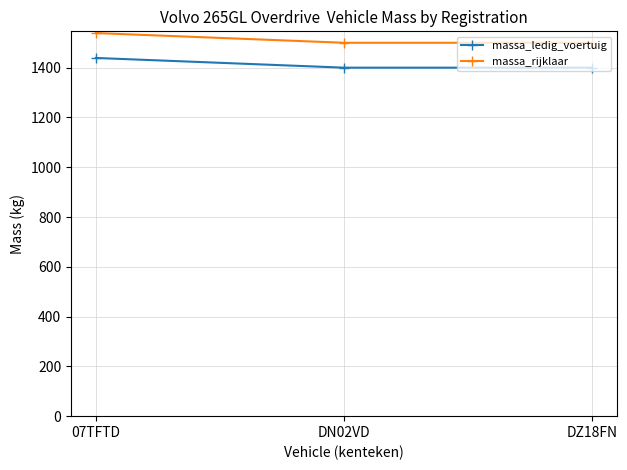

What is the sum of all massa_ledig_voertuig values?

4239